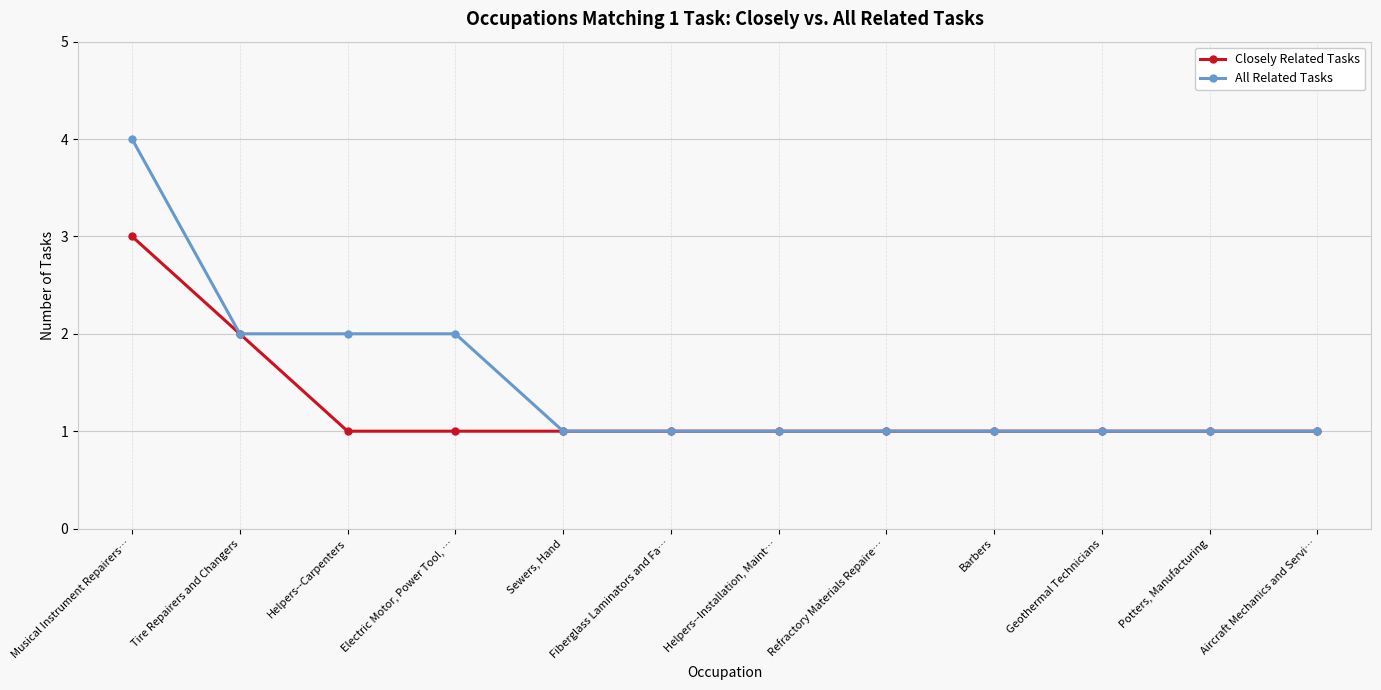

What is the value of the All Related Tasks point at the 3rd from the left?

2